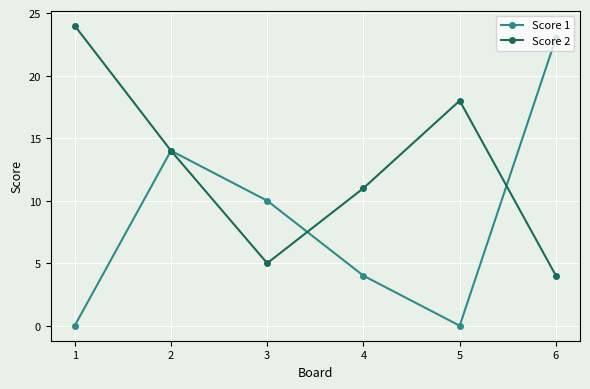

True or false: Score 2 and Score 1 intersect in this chart.

True